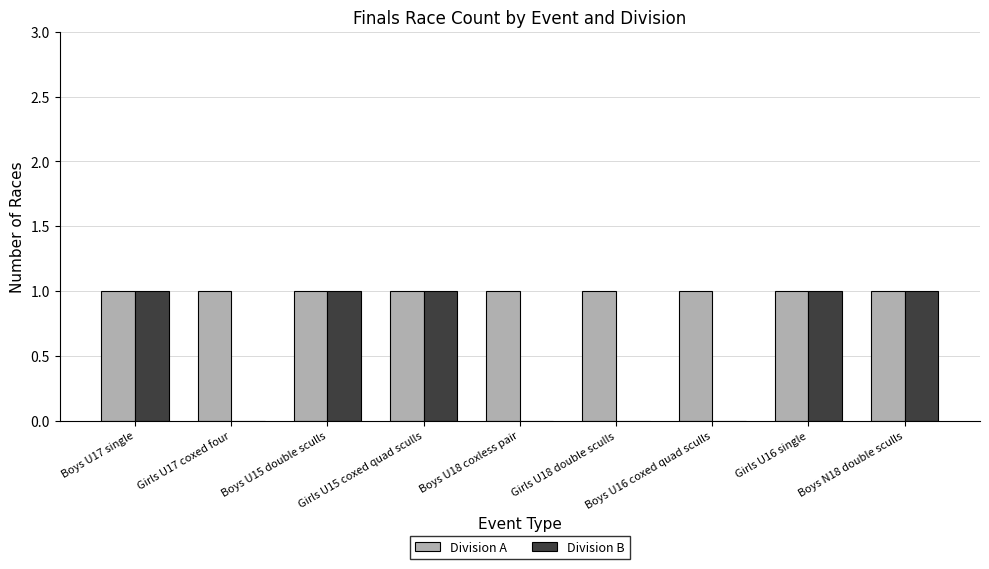

What is the highest value of the Division A series?

1